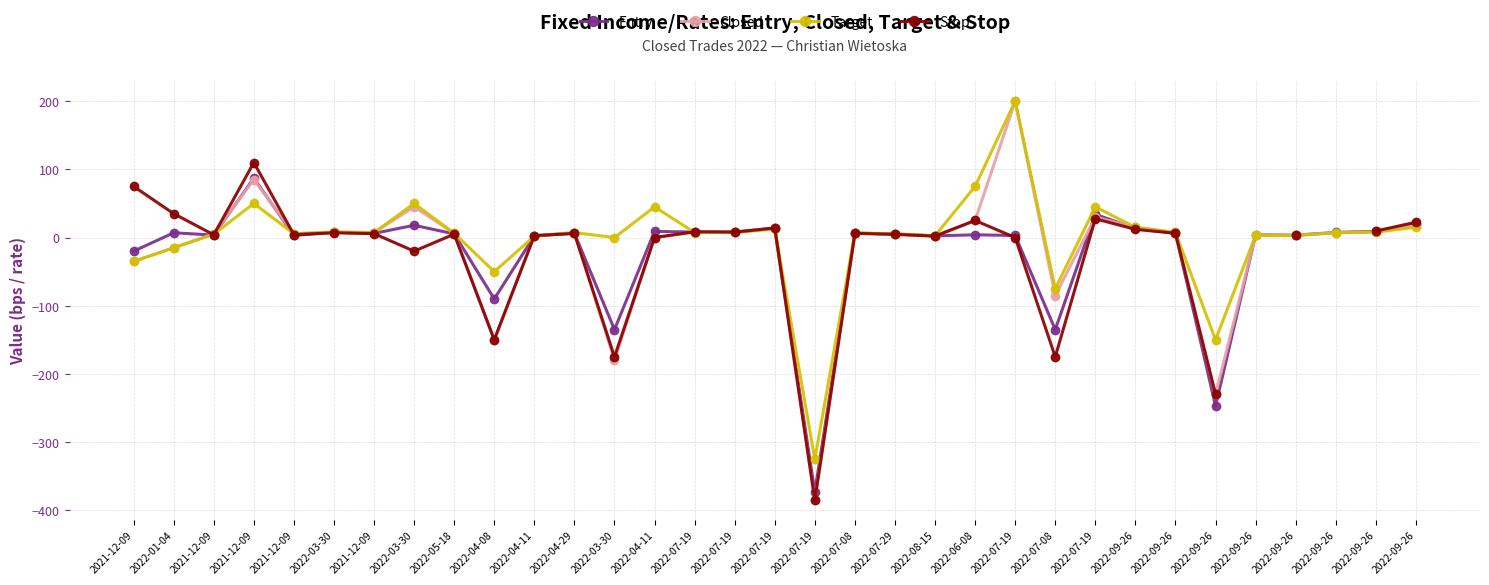

How many values in Entry are above zero?

27